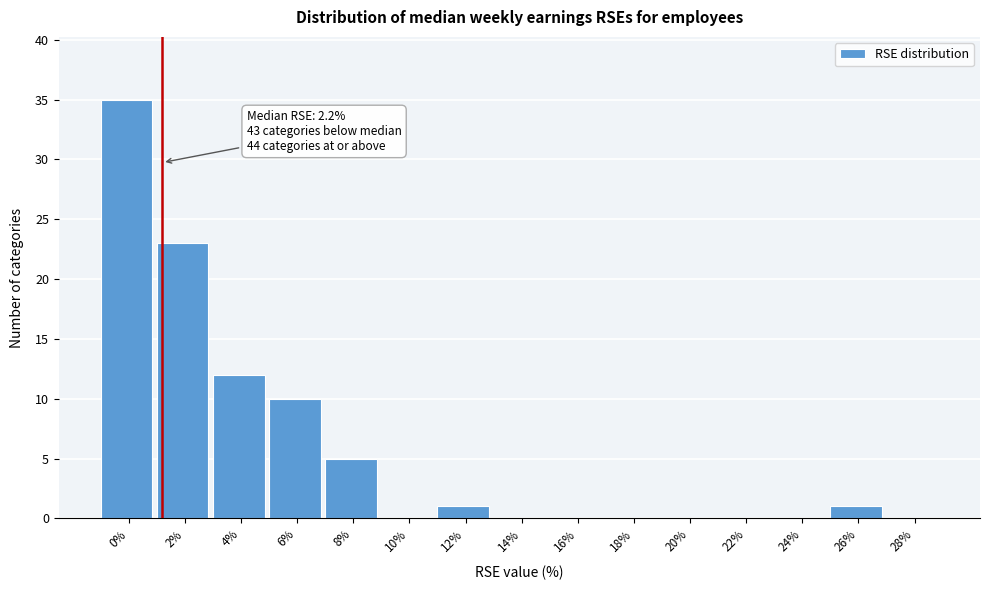

Reading left to right, what are all the values shown in this chart?

0%=35	2%=23	4%=12	6%=10	8%=5	10%=0	12%=1	14%=0	16%=0	18%=0	20%=0	22%=0	24%=0	26%=1	28%=0